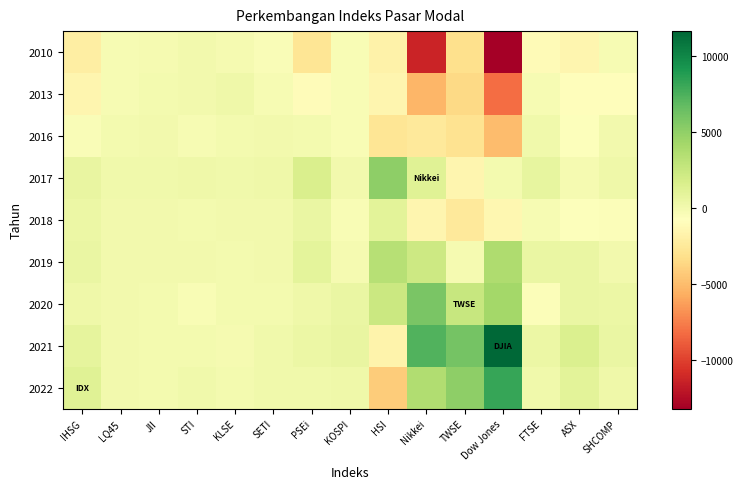

Rank the series at IHSG from highest to lowest value.

2022, 2021, 2017, 2019, 2018, 2020, 2016, 2013, 2010